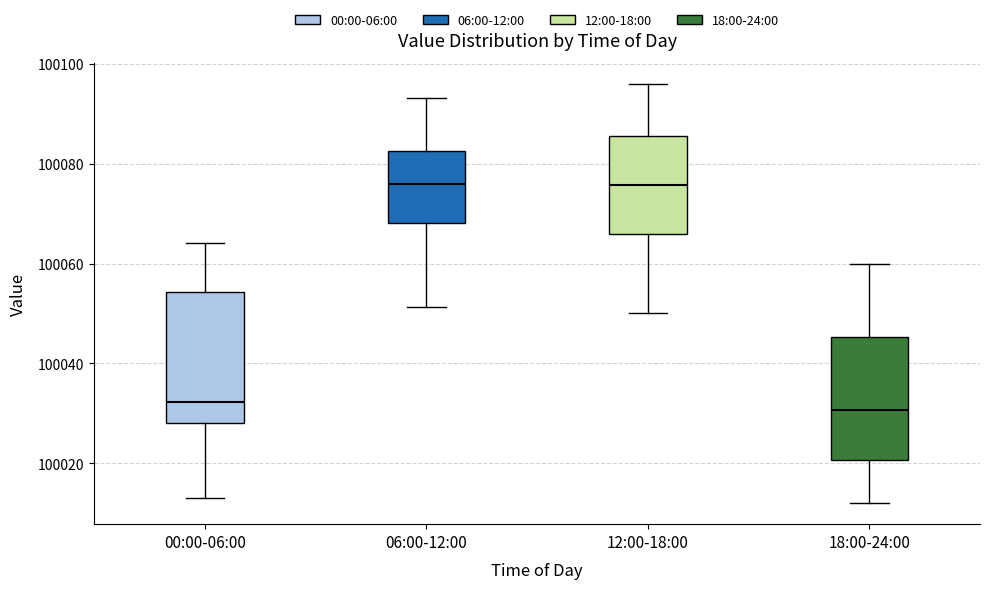

Reading left to right, read every box against the y-axis: the position of its median line, the range the box covers, and the ends of its whiskers. The values are not printed on the chart, so give them approximately, as read against the axis.

00:00-06:00: median 100032, box 100028 to 100054, whiskers 100012 to 100064
06:00-12:00: median 100076, box 100068 to 100082, whiskers 100052 to 100094
12:00-18:00: median 100076, box 100066 to 100086, whiskers 100050 to 100096
18:00-24:00: median 100030, box 100020 to 100046, whiskers 100012 to 100060